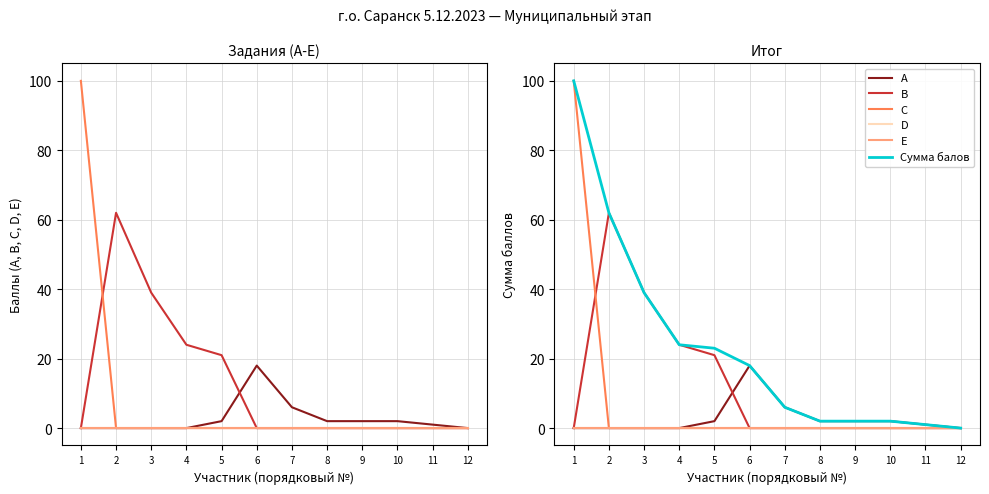

Is it true that C equals -41 at 5?

False